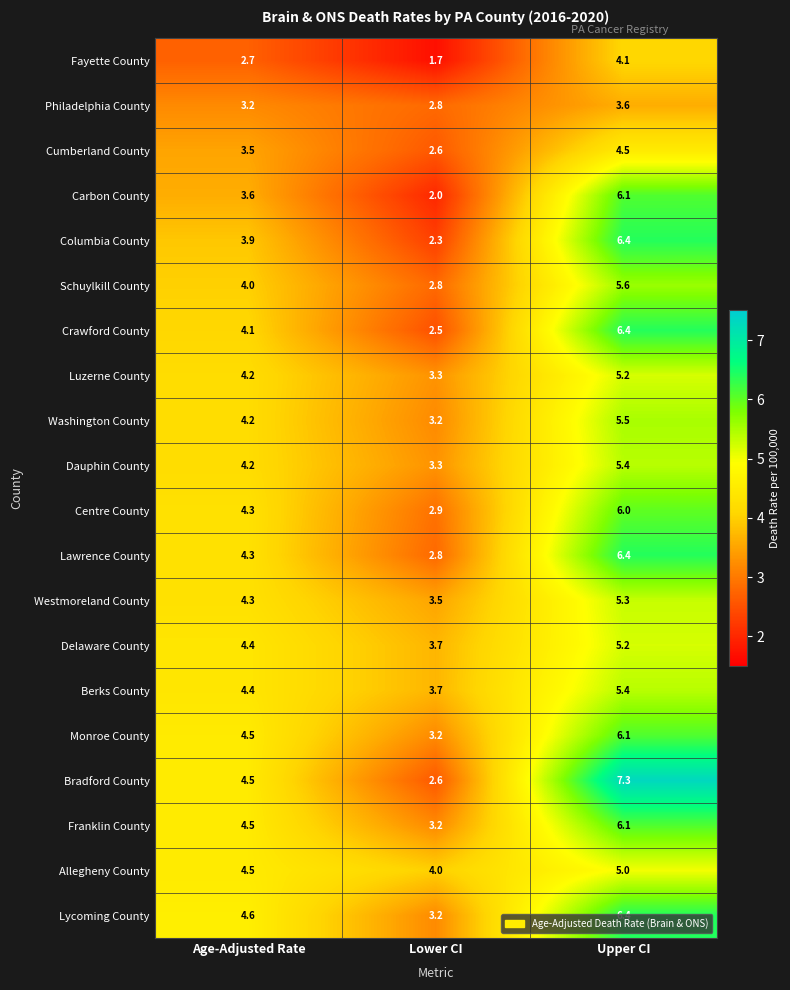

Which series changed the most between Age-Adjusted Rate and Upper CI?

Bradford County